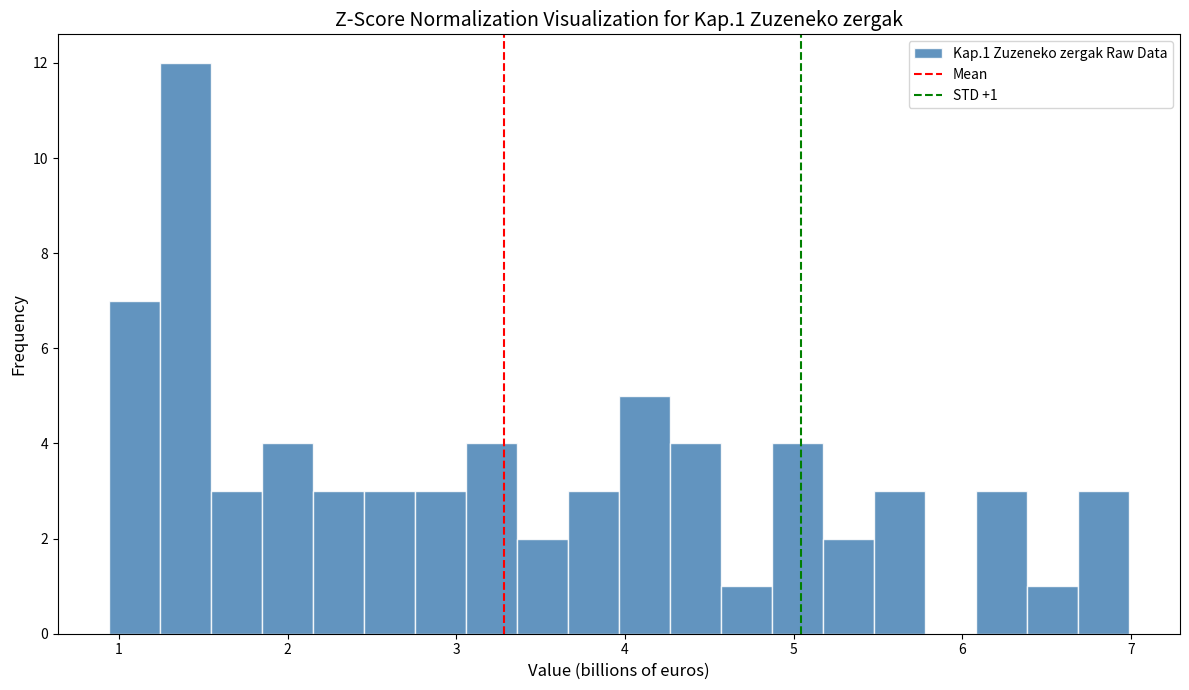

Around what value on the x-axis is the tallest bar? Give the approximate position of its centre, as read against the axis.

1.4